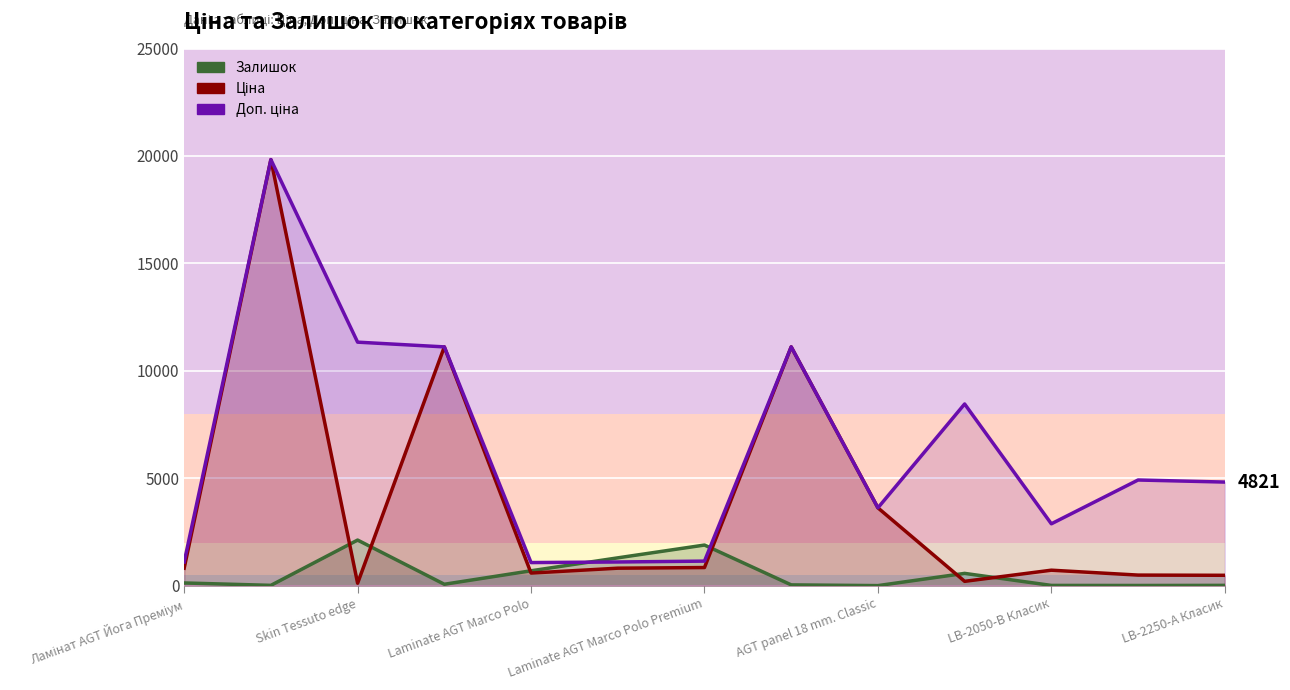

Is the value of Ціна at 9 greater than the value of Доп. ціна at LB-2250-А Класик?

No